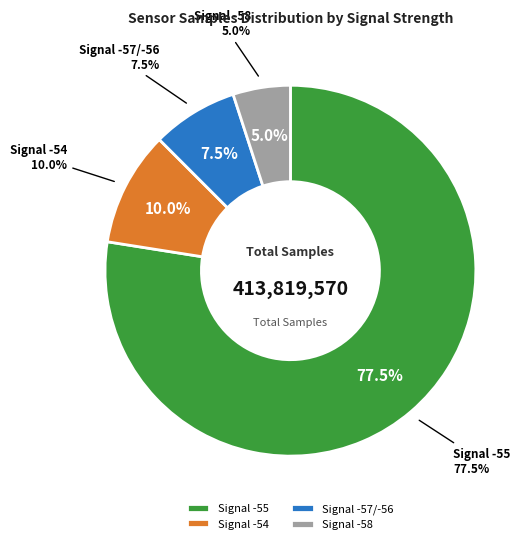

True or false: -55 accounts for 16% of the total.

False